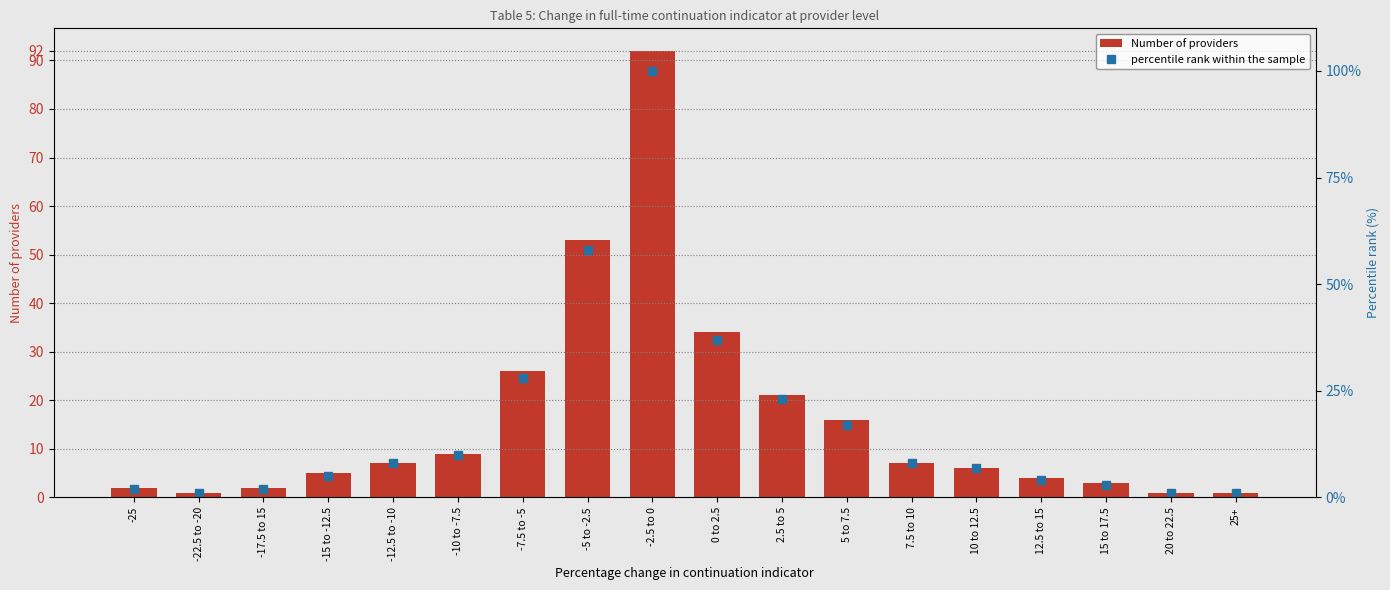

What position from the right is -15 to -12.5?

15